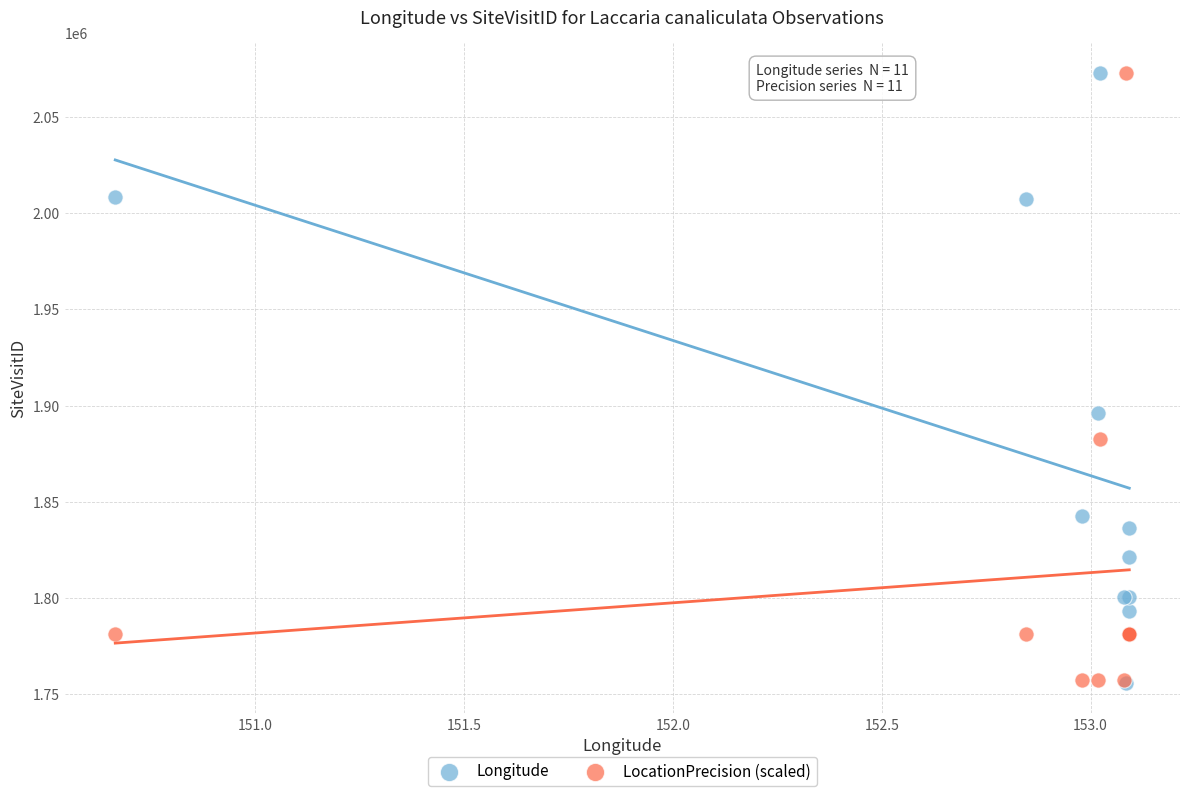

In the Longitude series, what Y value is closest to 1914302?

1896045.0